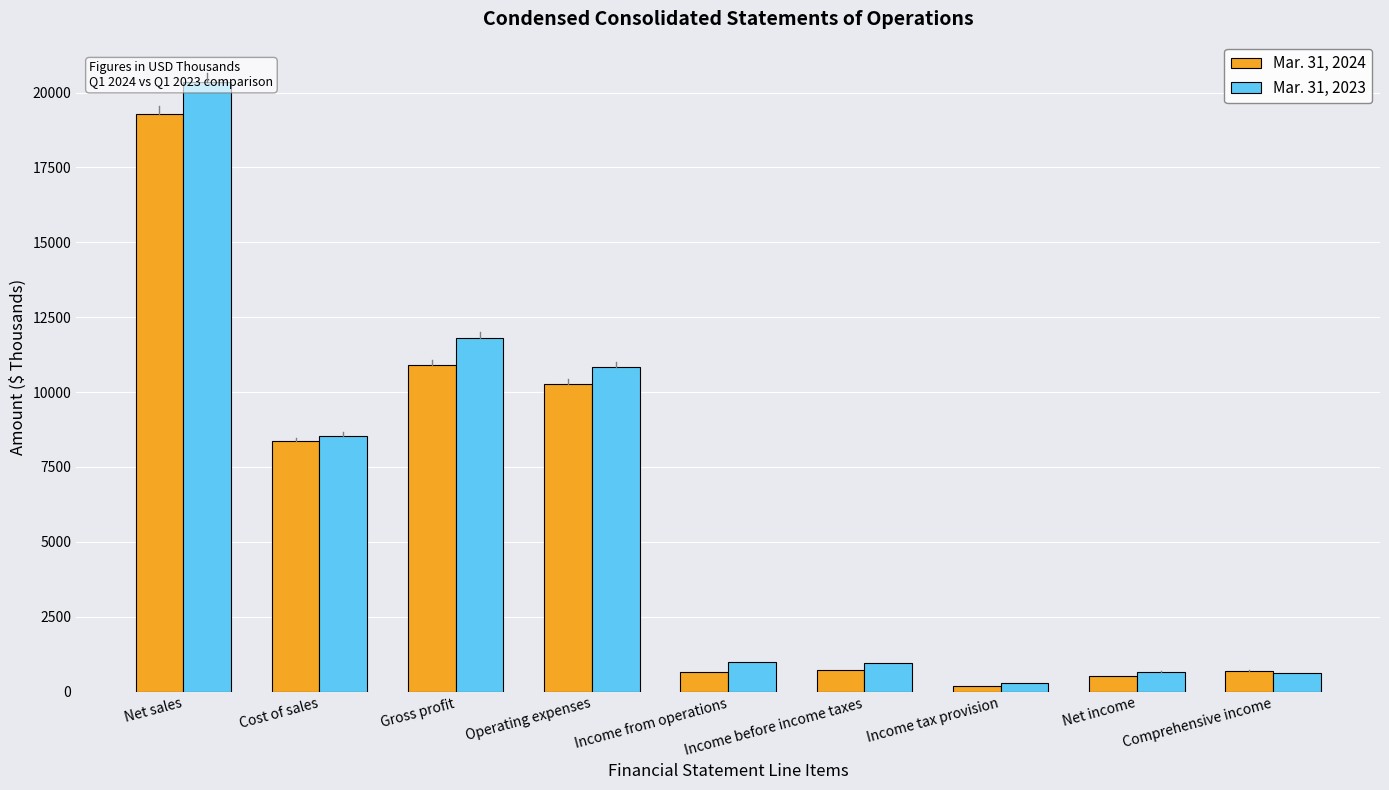

List the series in order of their overall mean, lowest first.

Mar. 31, 2024, Mar. 31, 2023